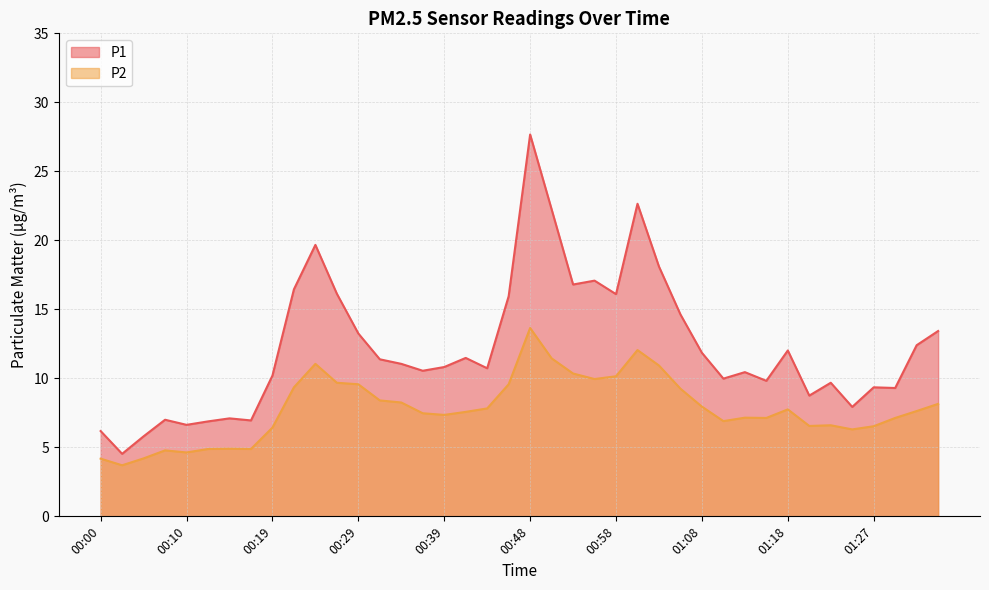

What is the total value across all series at 00:07?

11.8